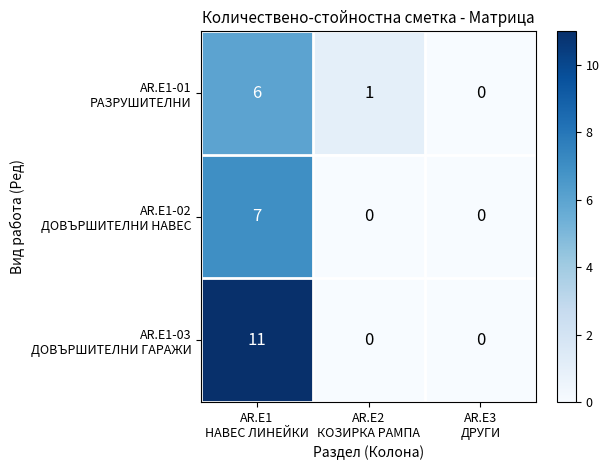

How many distinct data groups are displayed?

3